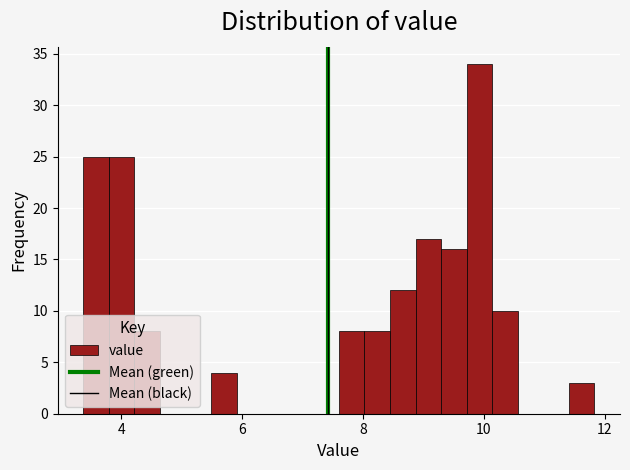

Read against the x-axis, roughly where is the centre of the tallest bar?

10.0